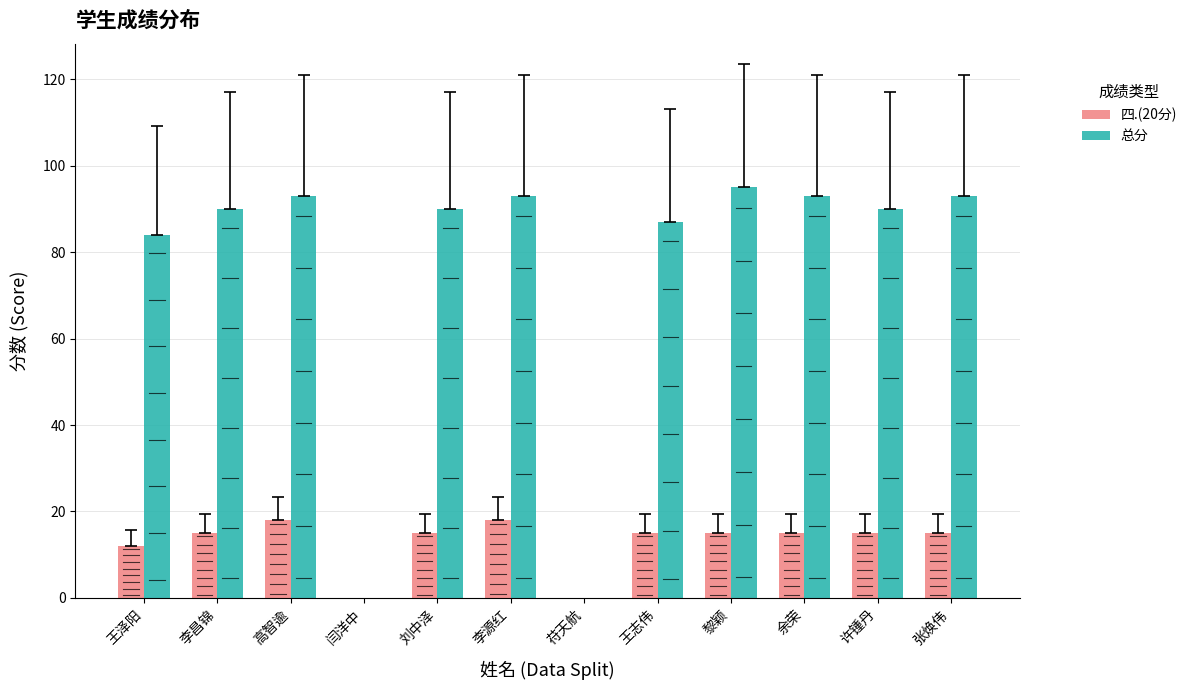

How many data points in 总分 are less than 90?

4